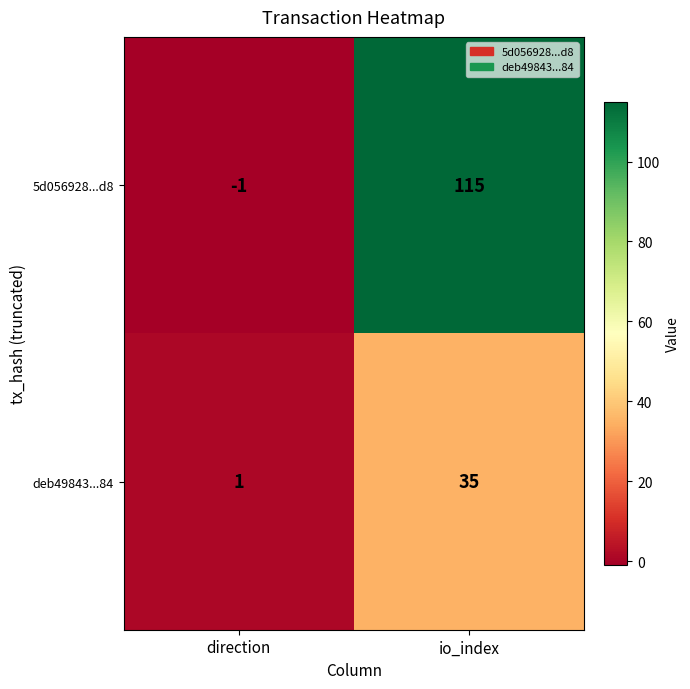

What is the difference between the maximum and minimum values in the deb49843...84 series?

34